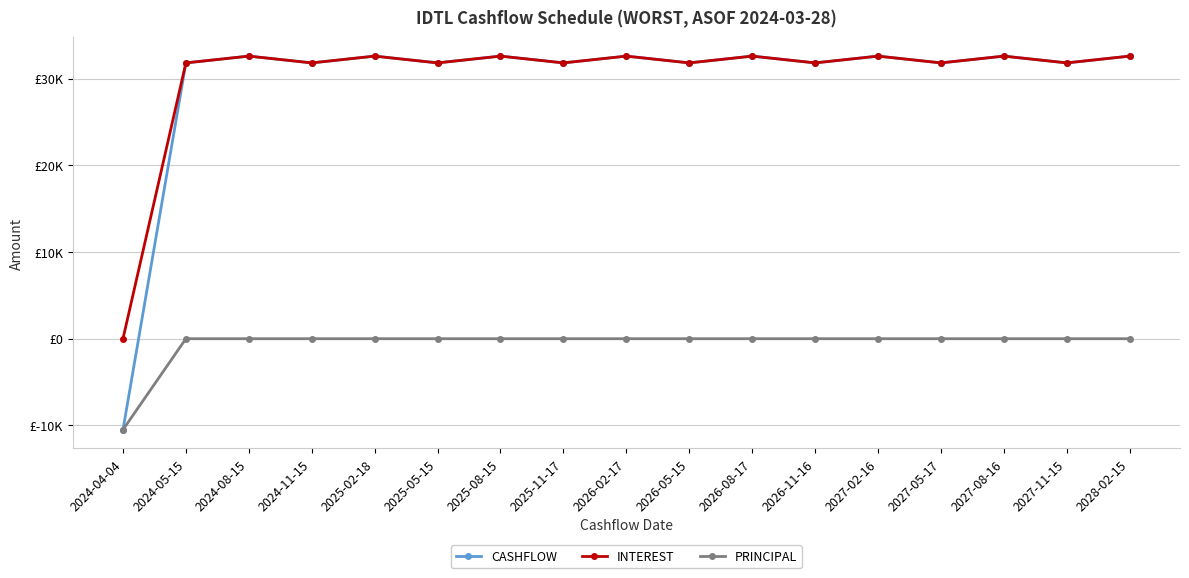

What is the label of the 14th point from the left?

2027-05-17